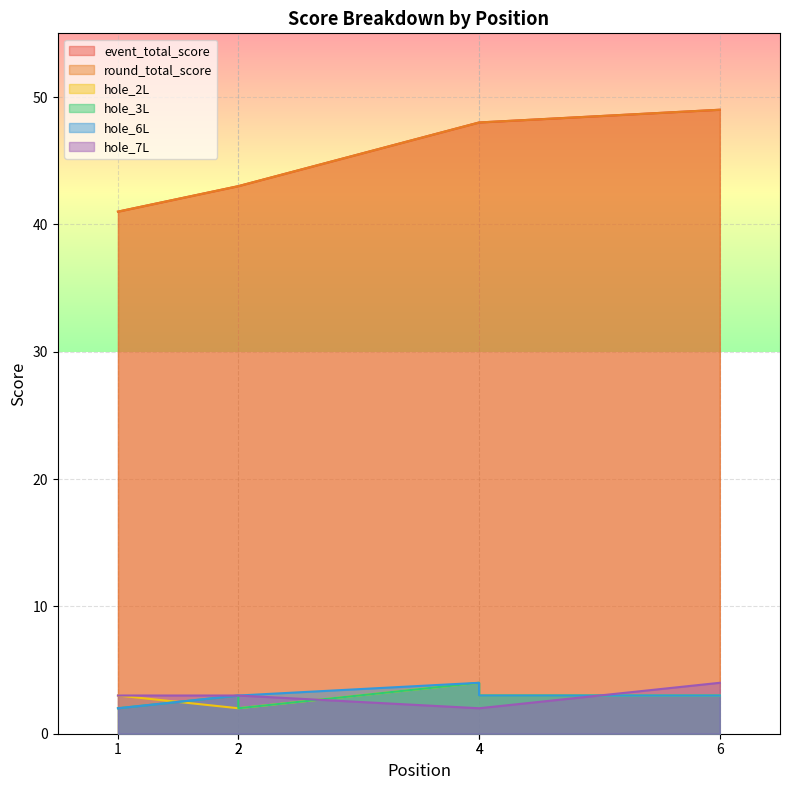

What value does the hole_6L series have at 4?

4